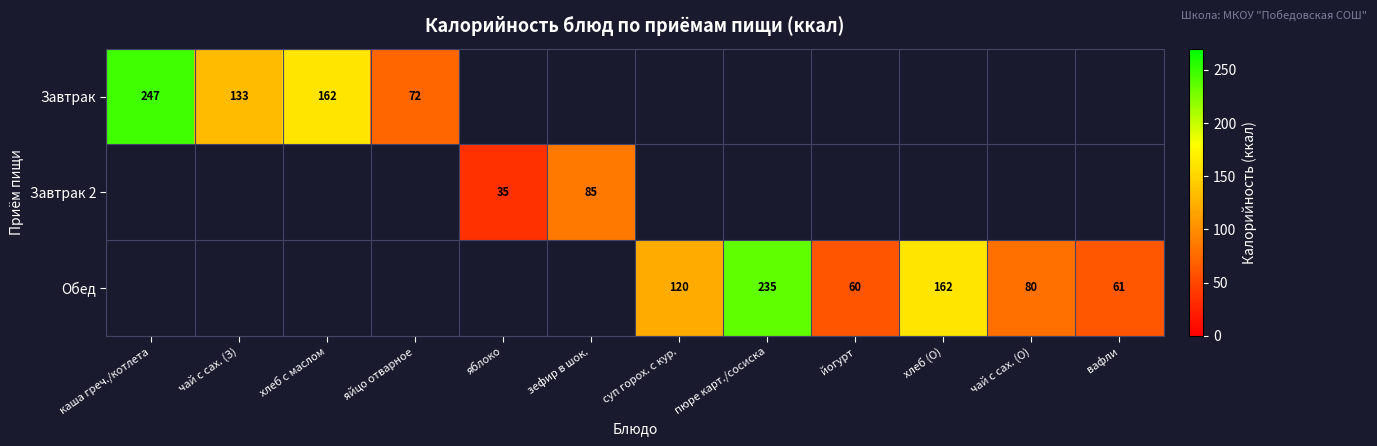

How many distinct data groups are displayed?

3